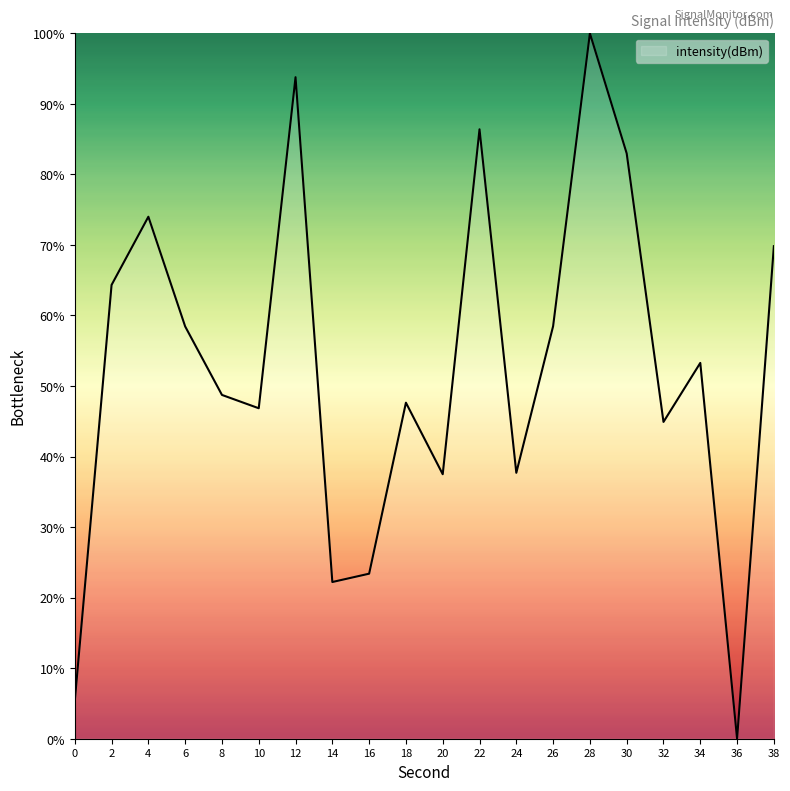

Where is the data nearest to the value 50?

8